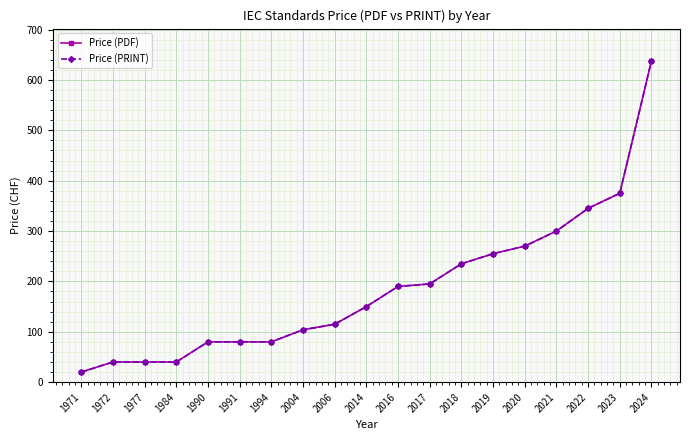

True or false: Price (PRINT) has more than 2 points higher than both neighbors.

False